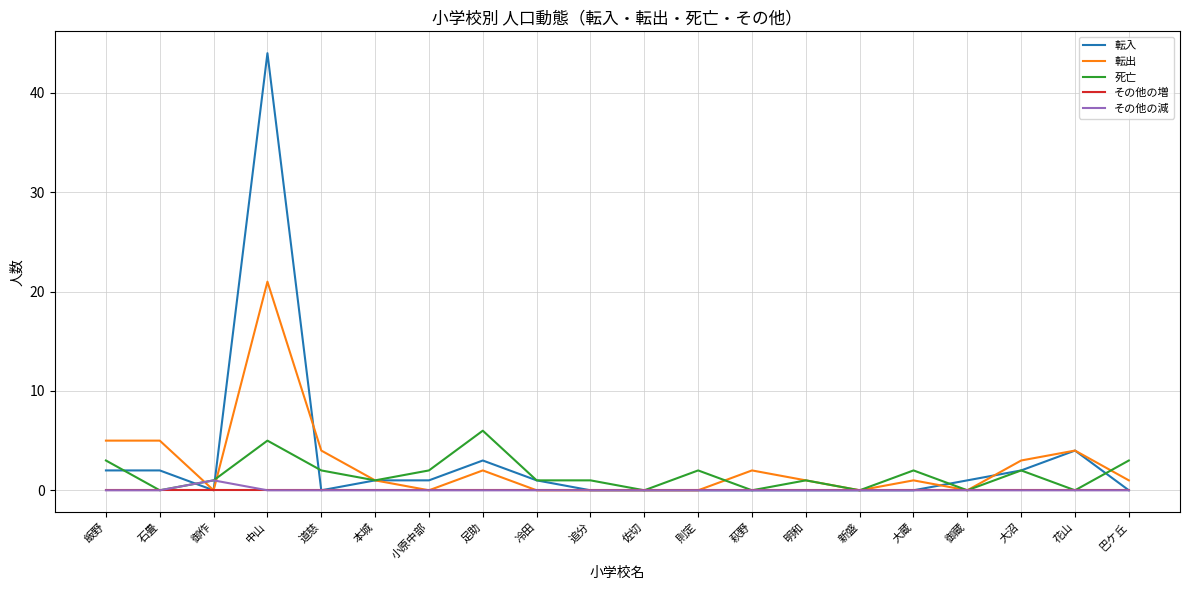

Does the chart display data point markers on the line(s)?

No